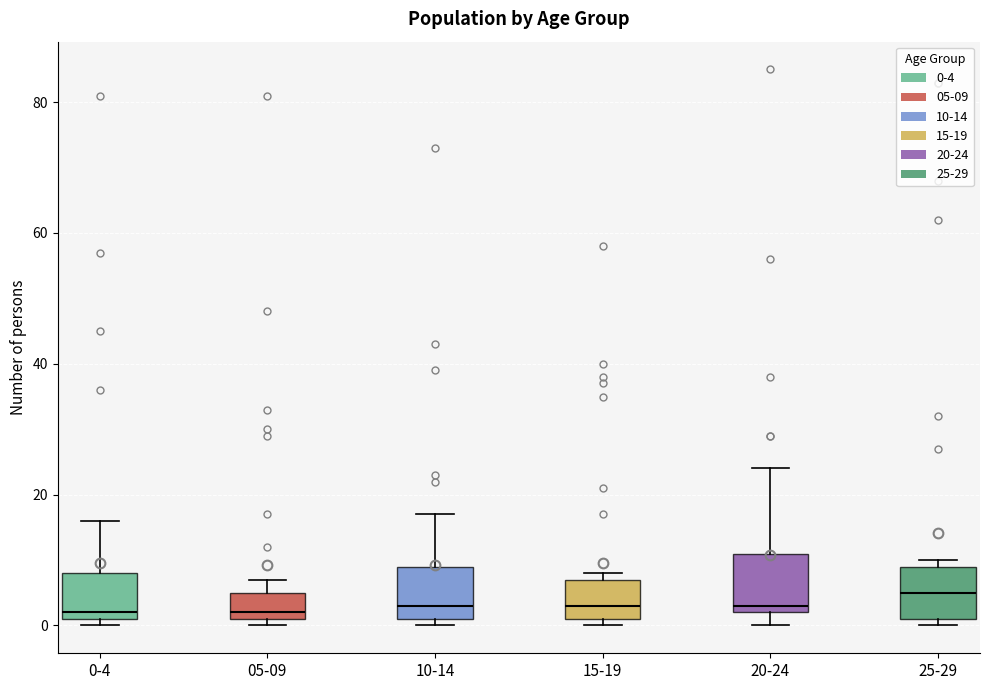

Where is the upper edge of the box for 10-14 on the y-axis? The values are not printed on the chart, so give them approximately, as read against the axis.

10